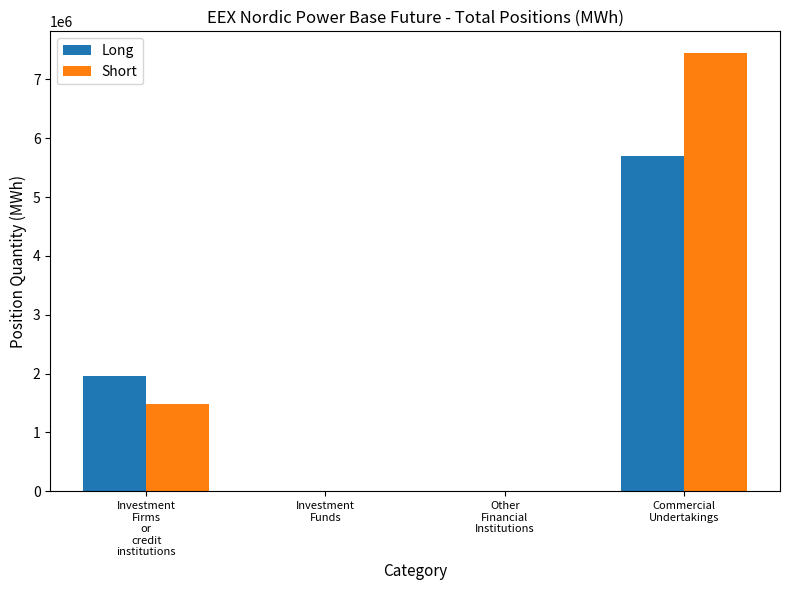

Which series has the largest total across all categories?

Short